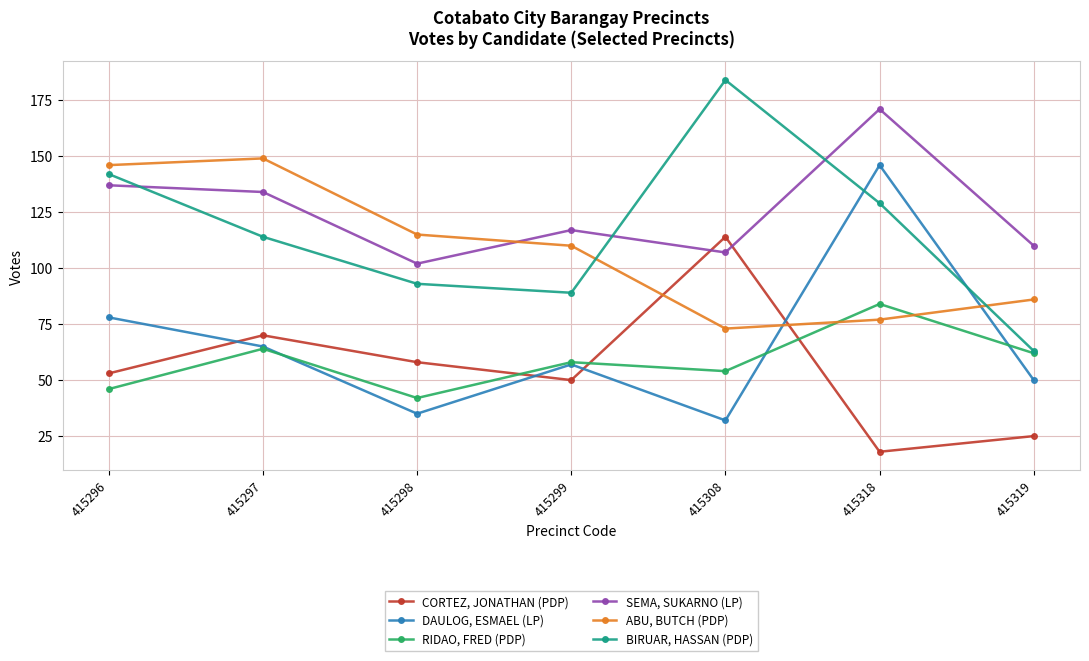

Reading left to right, list all the values displayed in this chart.

CORTEZ, JONATHAN (PDP): 53	70	58	50	114	18	25
DAULOG, ESMAEL (LP): 78	65	35	57	32	146	50
RIDAO, FRED (PDP): 46	64	42	58	54	84	62
SEMA, SUKARNO (LP): 137	134	102	117	107	171	110
ABU, BUTCH (PDP): 146	149	115	110	73	77	86
BIRUAR, HASSAN (PDP): 142	114	93	89	184	129	63